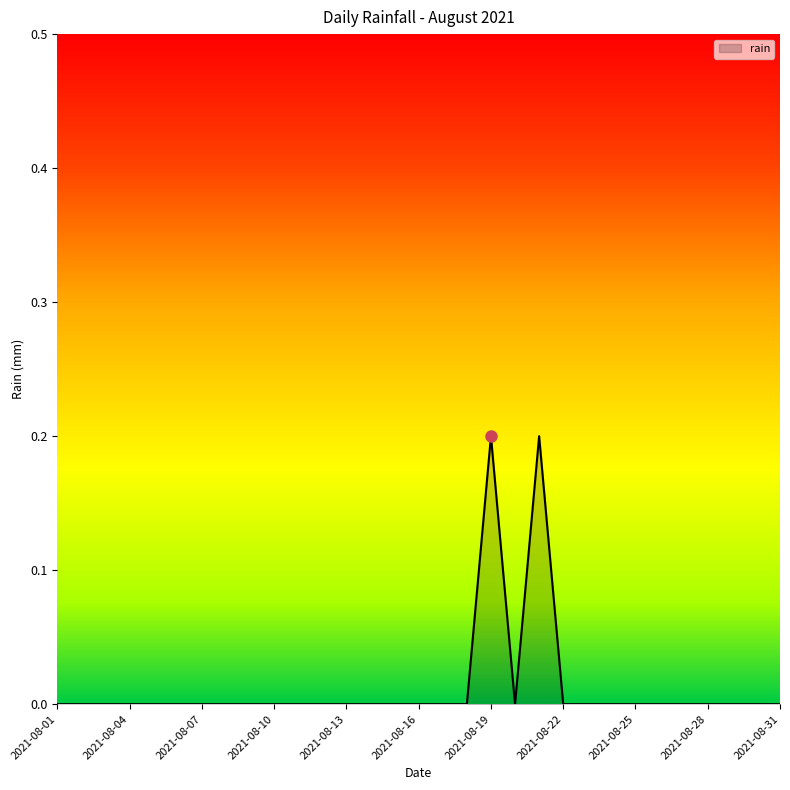

What is the maximum value shown in the chart?

0.2